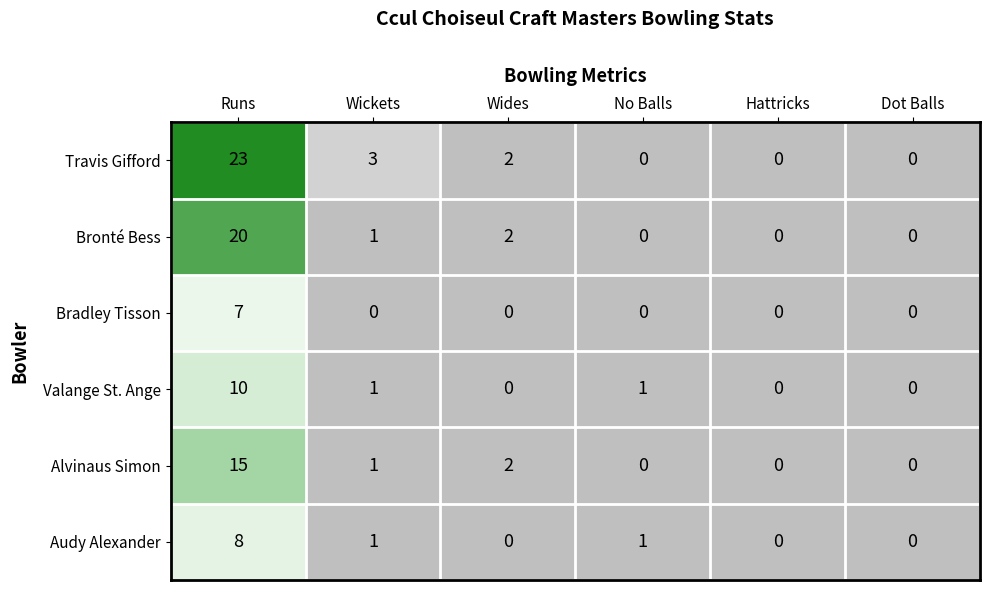

True or false: Audy Alexander has a value of 4 at Dot Balls.

False